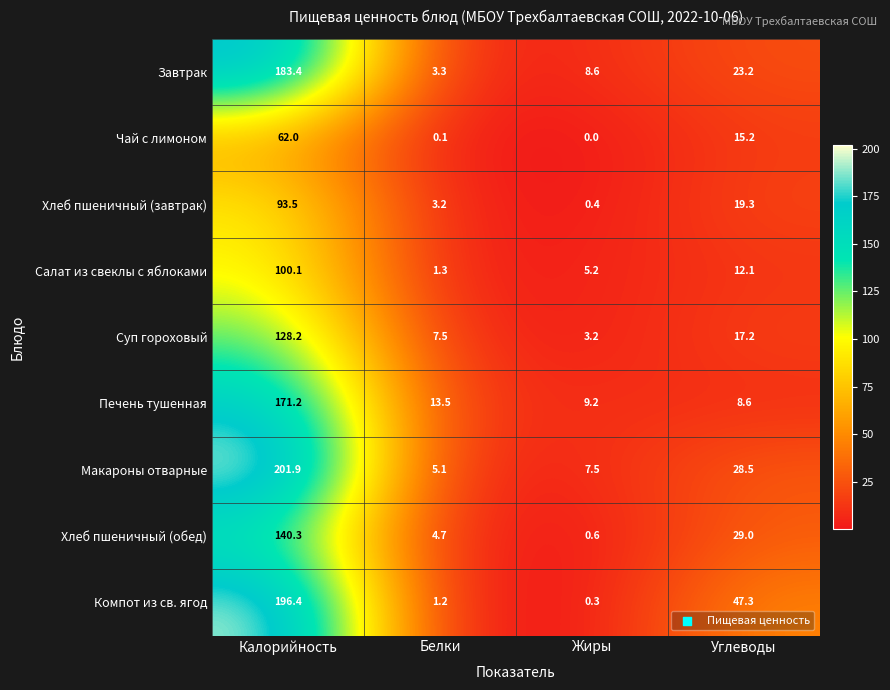

At how many categories does at least one series exceed 8?

4